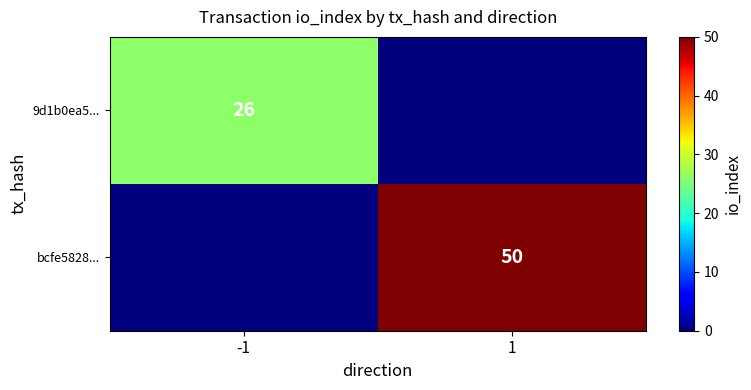

The value of 9d1b0ea5... at -1 is 26. True or false?

True